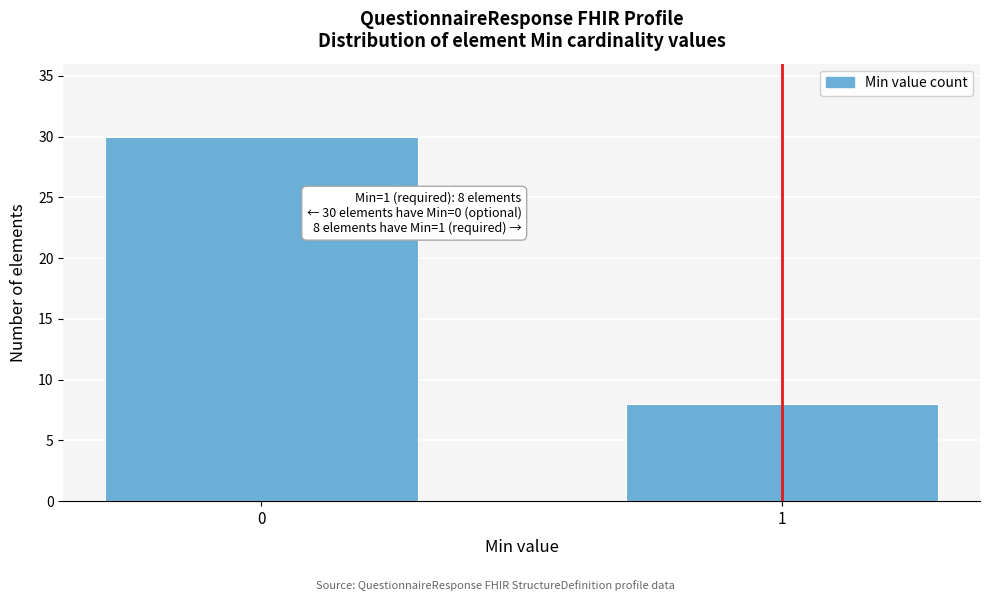

Reading left to right, list all the values displayed in this chart.

30	8